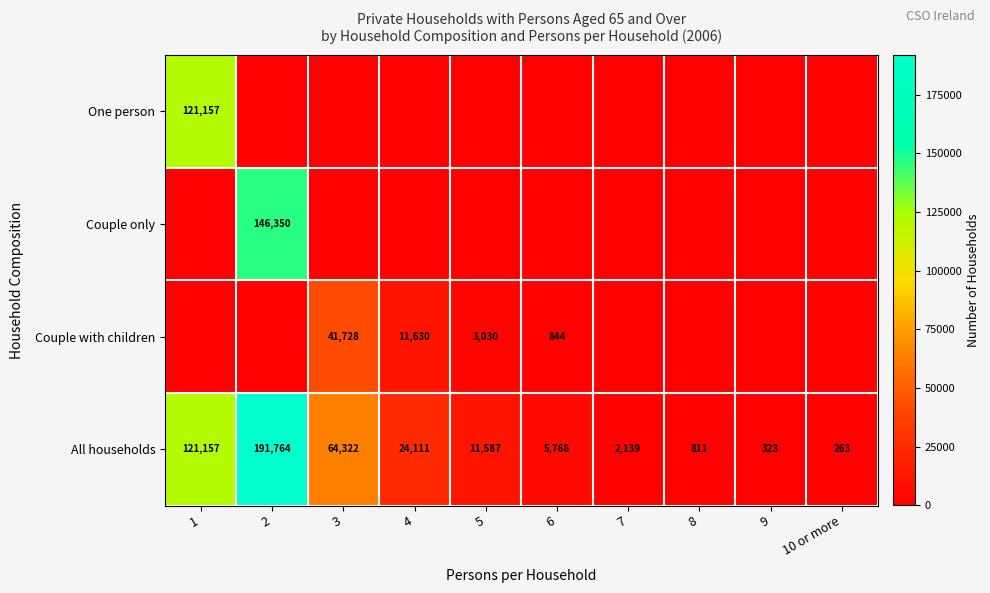

What is the difference between the All households values at 2 and 10 or more?

191501